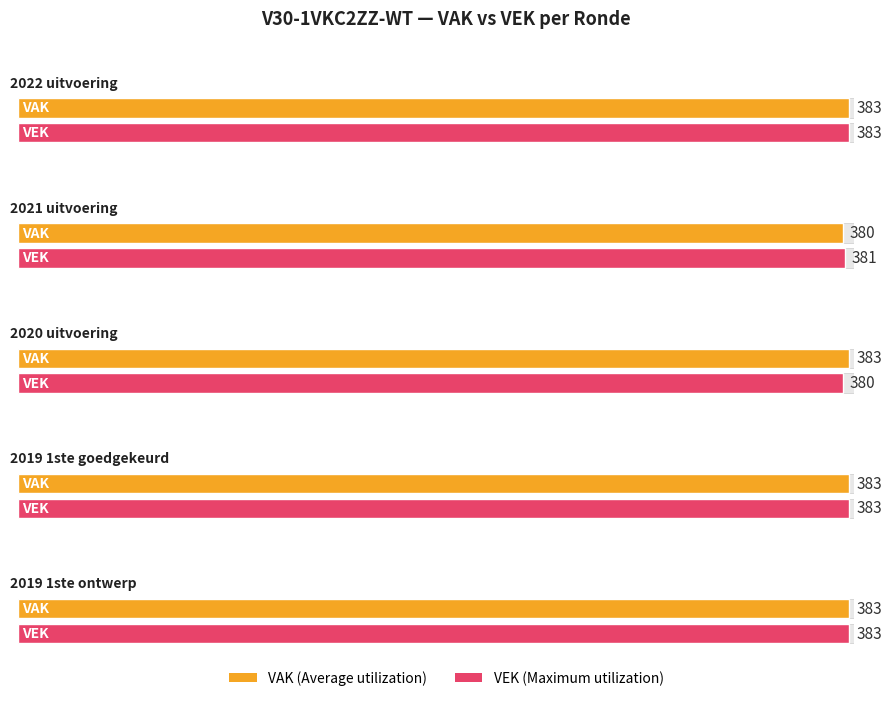

What is the difference between the maximum and minimum values in the VAK series?

3